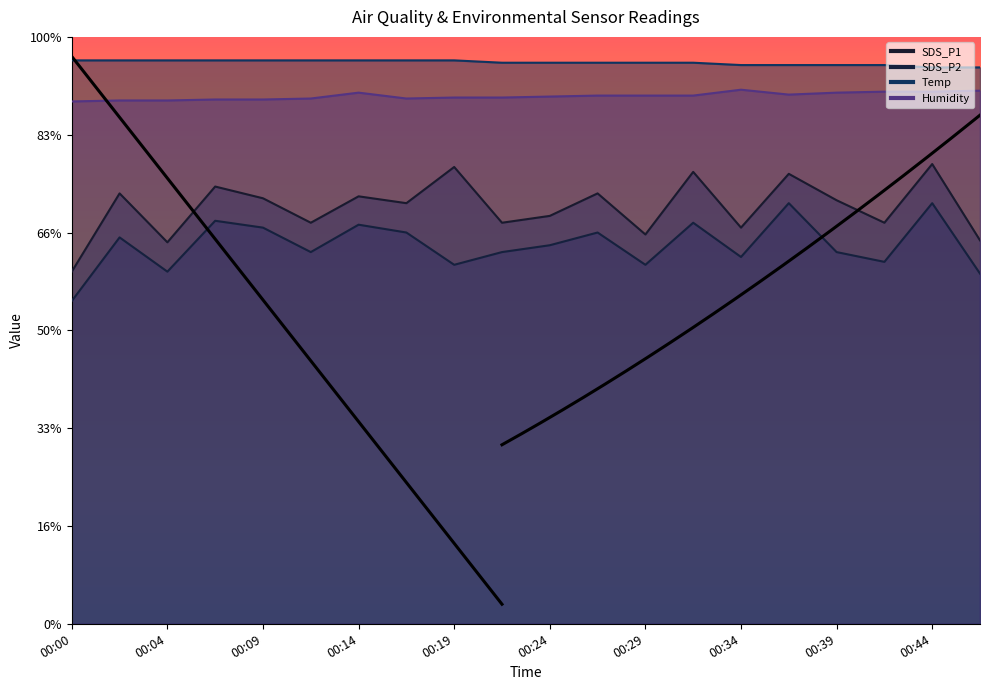

What is the total value across all series at 00:31?

198.6